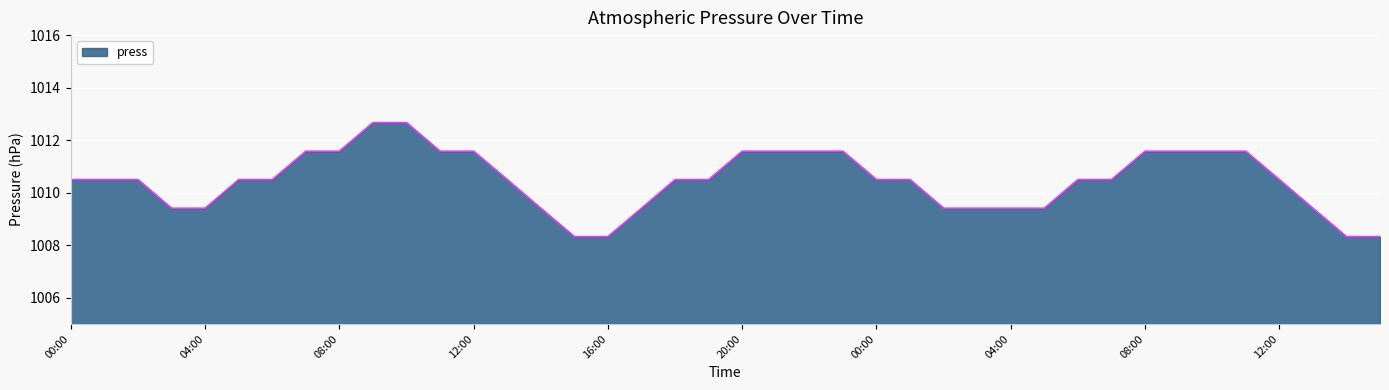

What is the maximum value shown in the chart?

1012.7